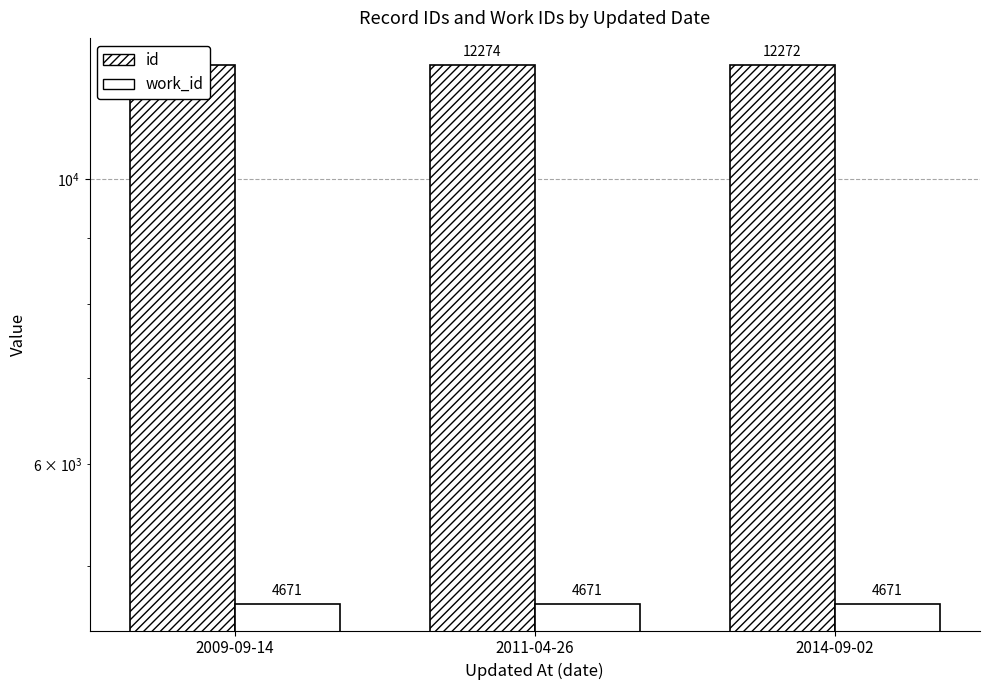

What is the total value across all series at 2014-09-02?

16943